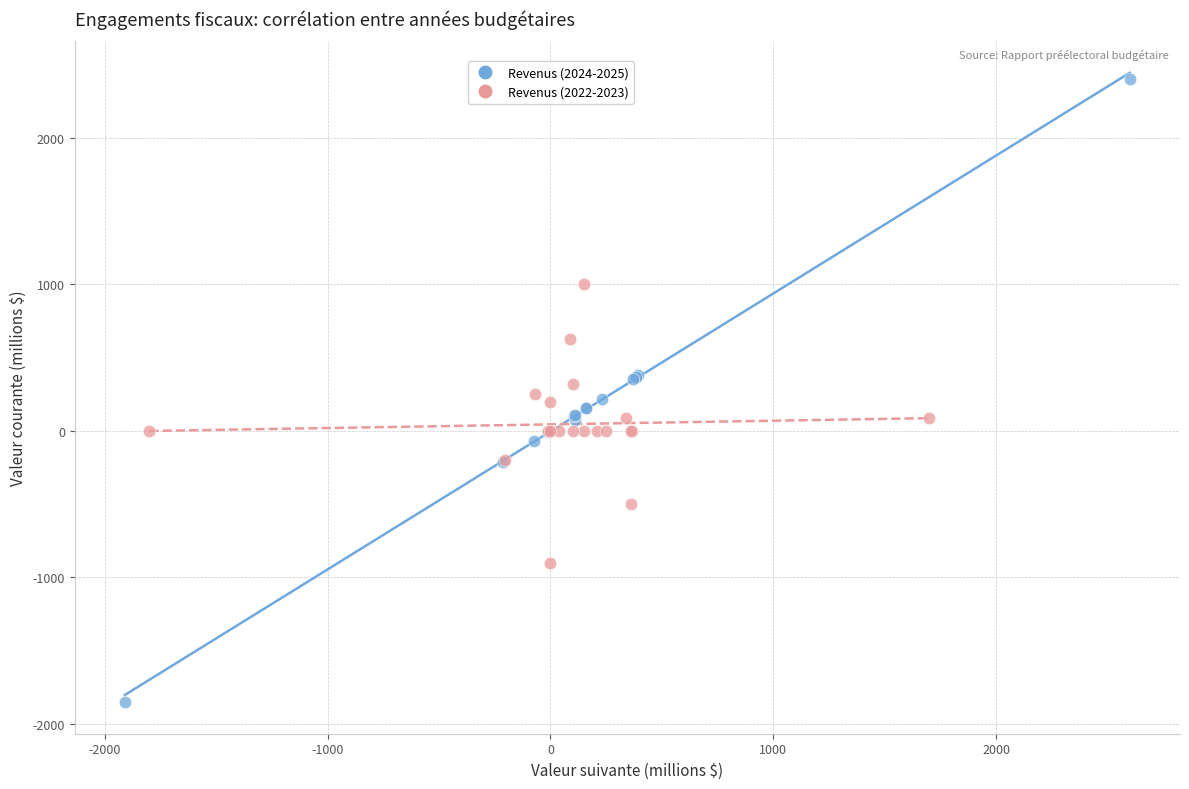

Which series contains the lowest Y value?

Revenus (2024-2025)